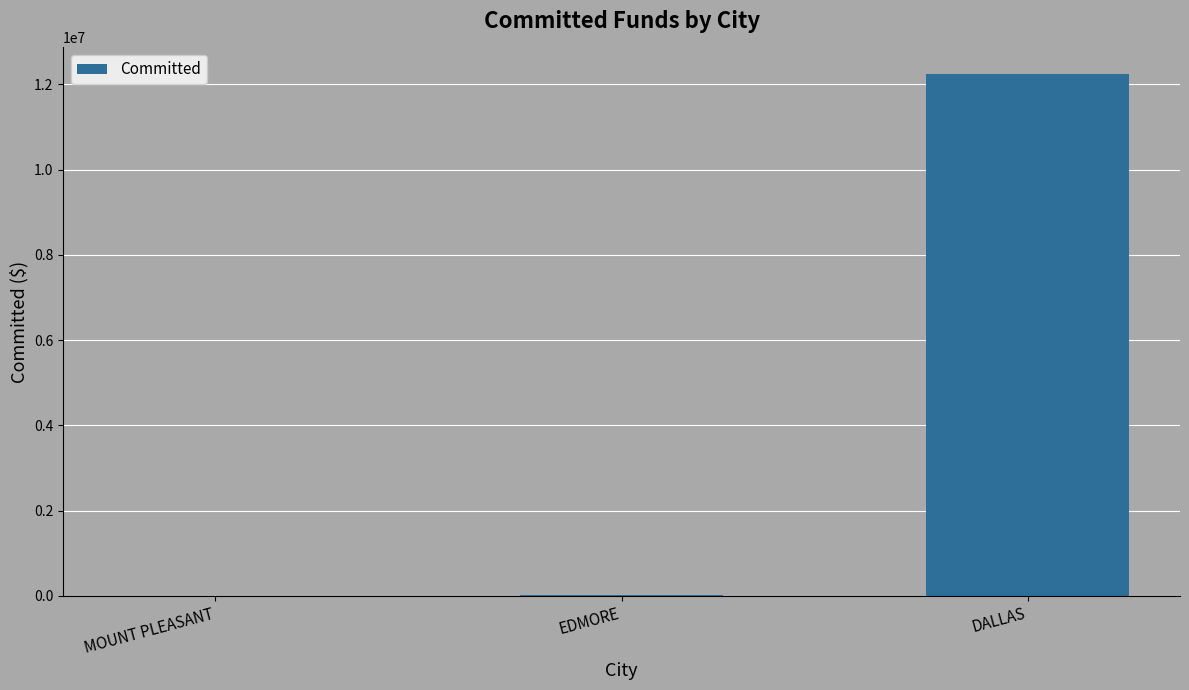

At which label is the value closest to 6128645?

EDMORE